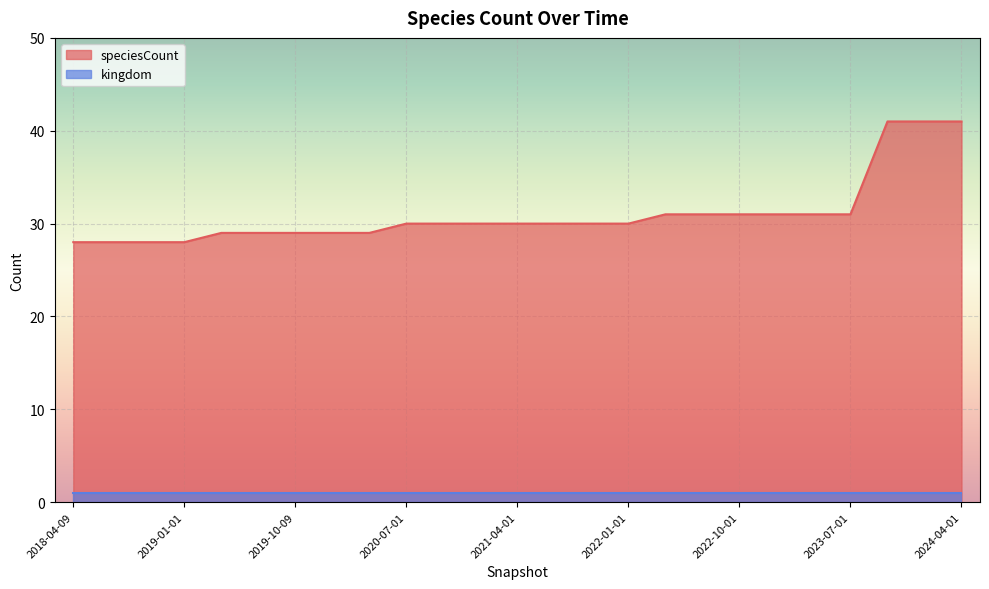

Rank the categories by value from lowest to highest.

2018-04-09, 2018-07-11, 2018-09-28, 2019-01-01, 2019-04-06, 2019-07-01, 2019-10-09, 2020-01-01, 2020-04-01, 2020-07-01, 2020-10-01, 2021-01-01, 2021-04-01, 2021-07-01, 2021-10-01, 2022-01-01, 2022-04-01, 2022-07-01, 2022-10-01, 2023-01-01, 2023-04-01, 2023-07-01, 2023-10-01, 2024-01-01, 2024-04-01